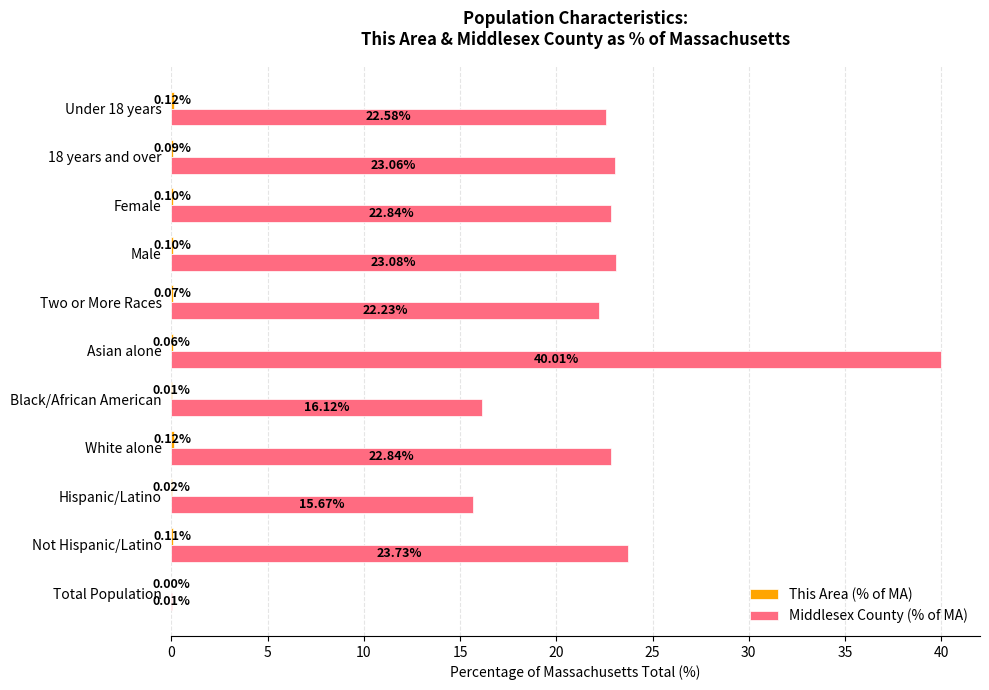

Which series has the largest total across all categories?

Middlesex County (% of MA)